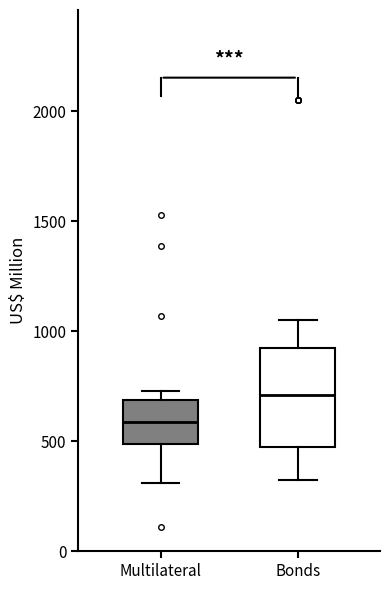

Where does the median line of the box for Bonds sit on the y-axis? The values are not printed on the chart, so give them approximately, as read against the axis.

700